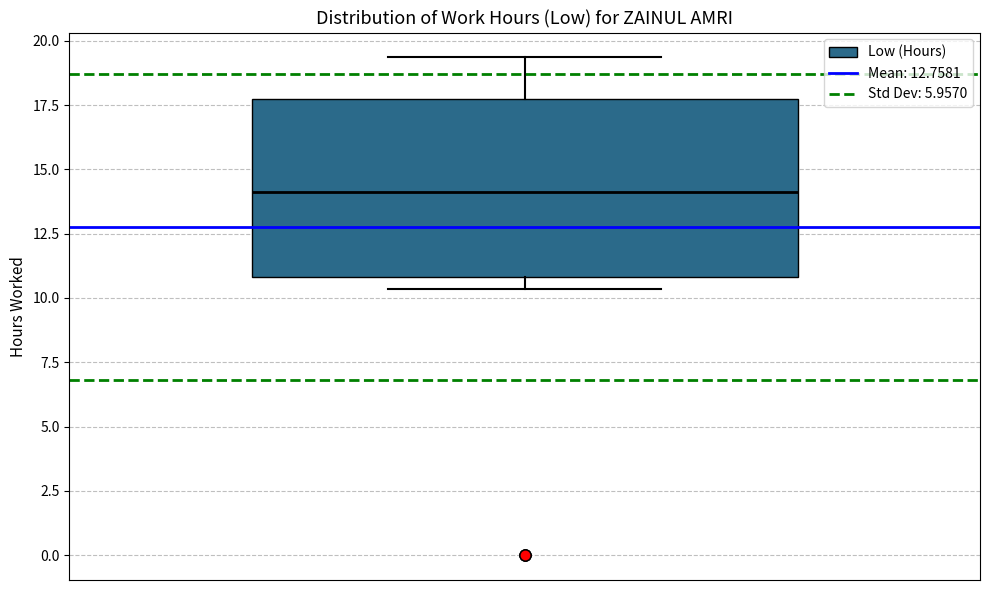

Transcribe this box plot: give where the median line is, the range the box spans, and where the two whiskers end, as read against the y-axis. The values are not printed on the chart, so give them approximately, as read against the axis.

median 14.0, box 11.0 to 18.0, whiskers 10.5 to 19.5